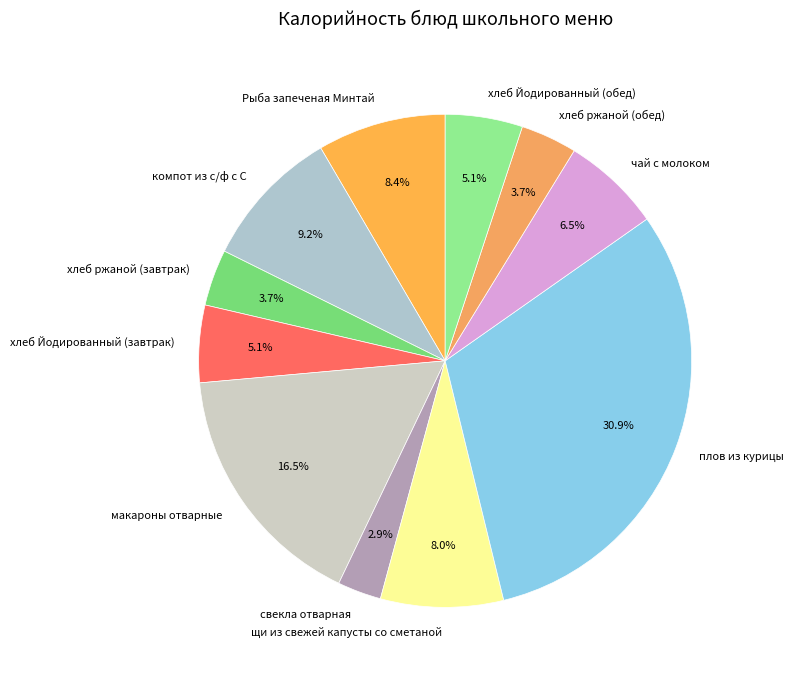

What portion of the pie excludes компот из с/ф с С?

90.8%